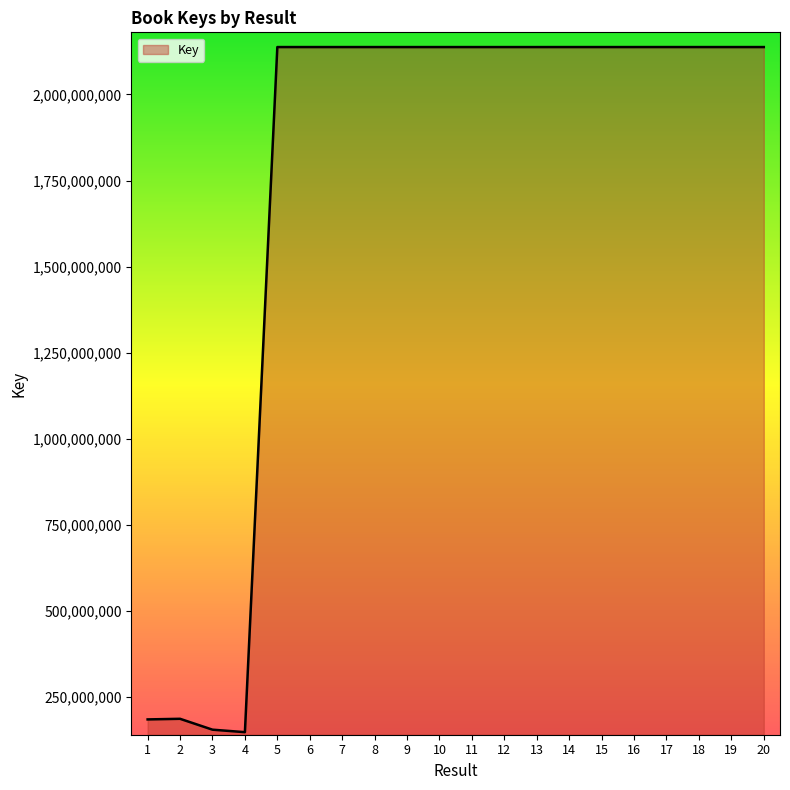

What is the ratio of the value at 2 to the value at 11?

0.1